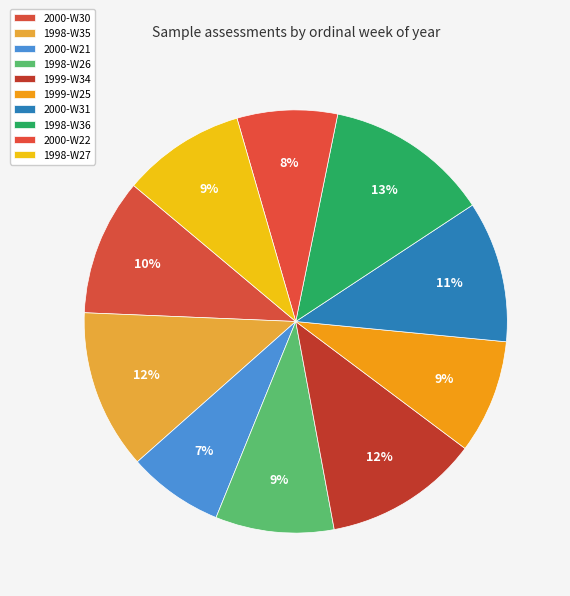

Rank the categories by value from highest to lowest.

1998-W36, 1998-W35, 1999-W34, 2000-W31, 2000-W30, 1998-W27, 1998-W26, 1999-W25, 2000-W22, 2000-W21